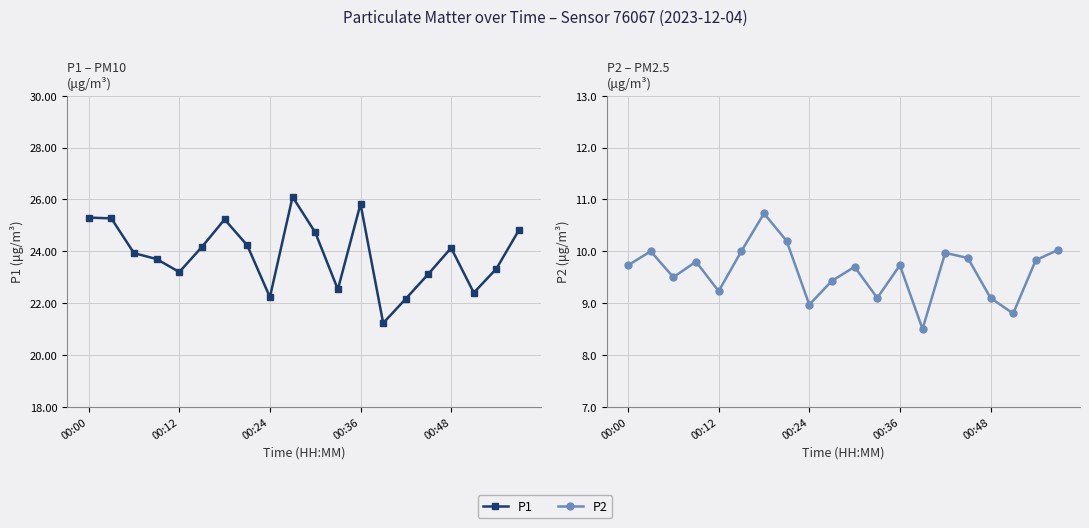

Rank the series by their maximum value, from highest to lowest.

P1, P2